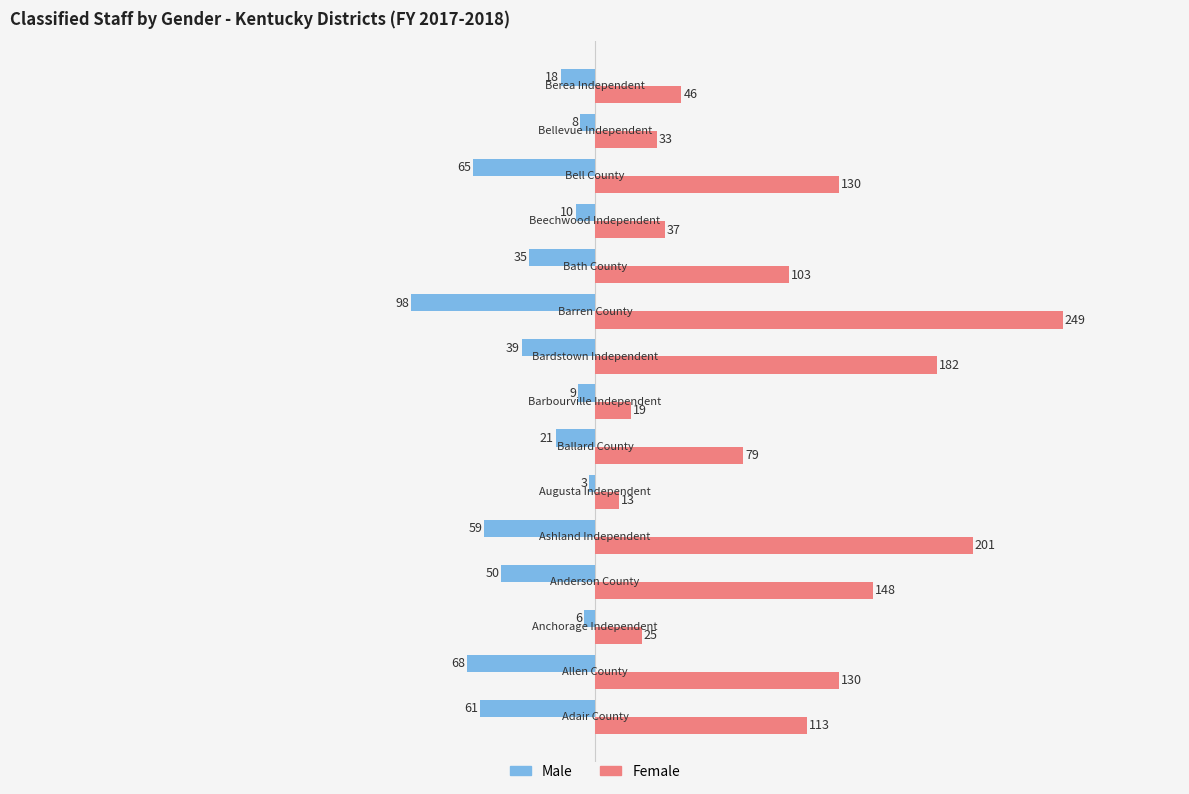

What is the lowest value of the Female series?

13